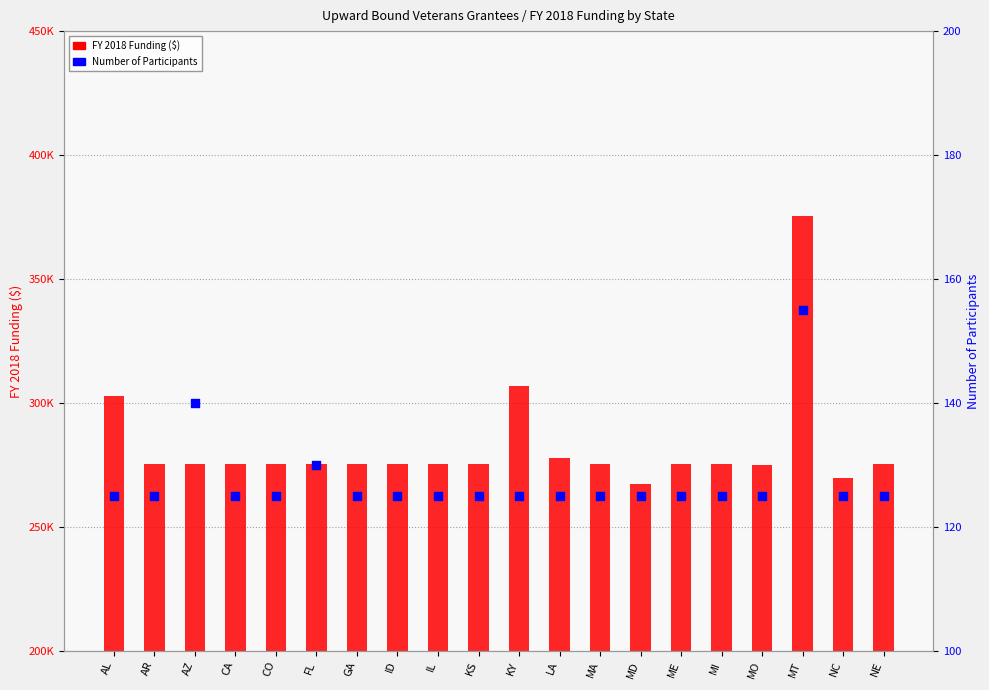

At how many categories does at least one series exceed 303246?

2